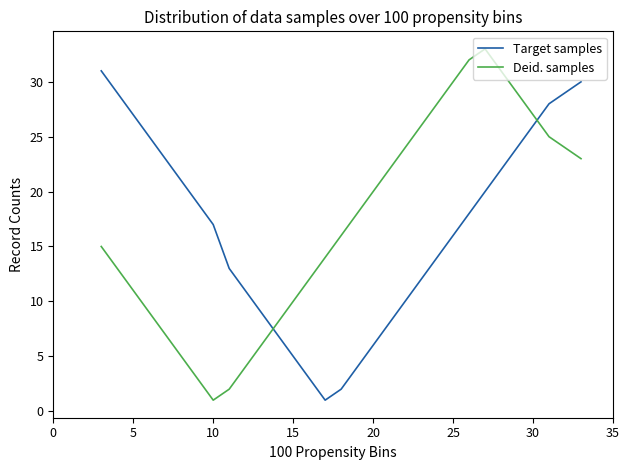

What is the greatest value displayed?

33